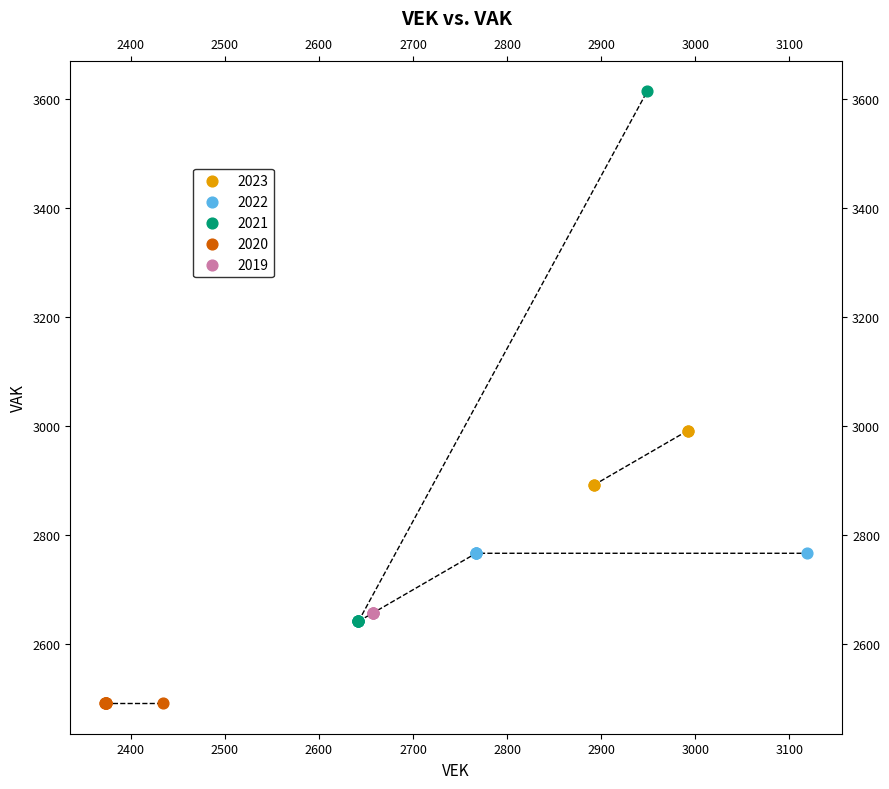

Which series reaches the minimum Y coordinate?

2020